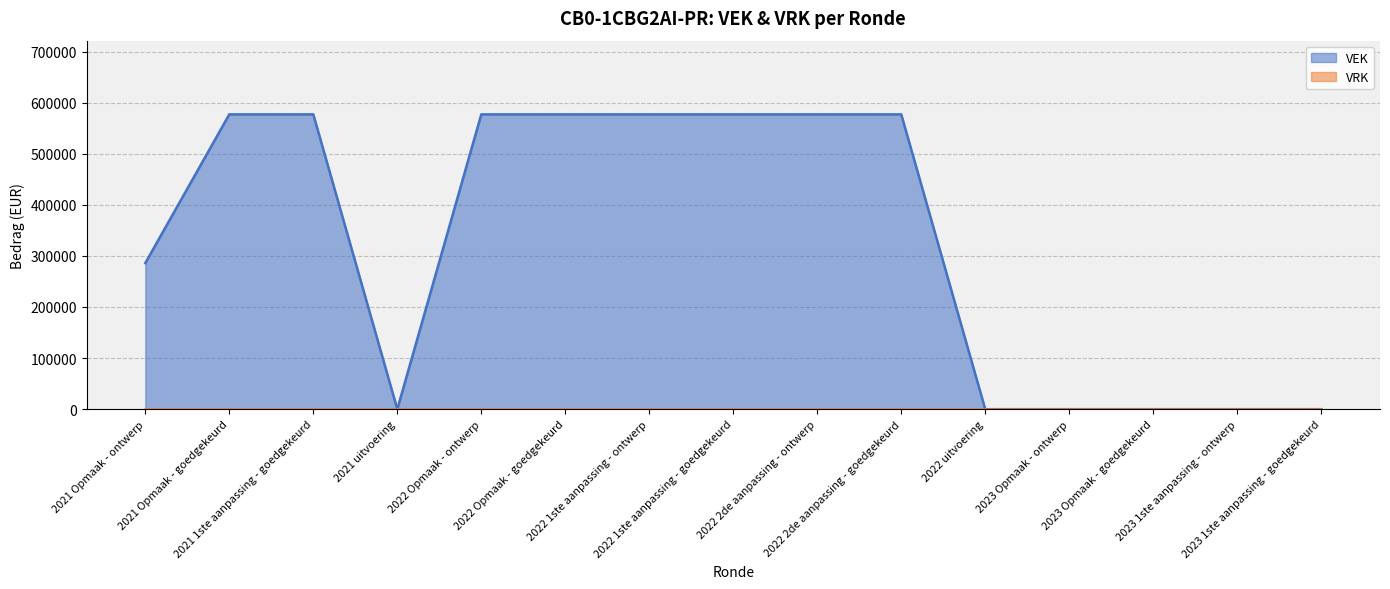

What is the sum of the values at 2021 Opmaak - ontwerp and 2022 Opmaak - ontwerp?

863000